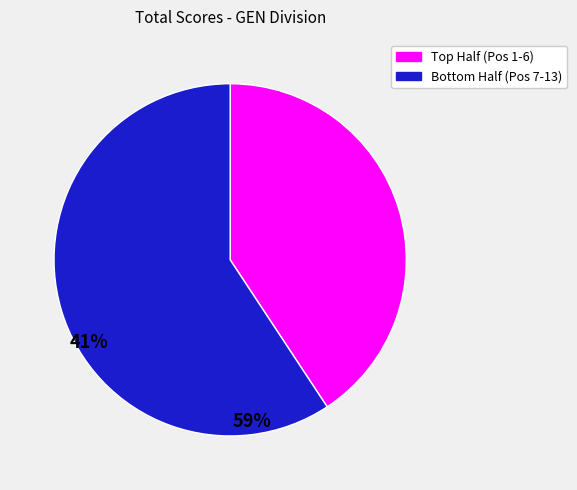

Is there a majority slice in this chart?

Yes